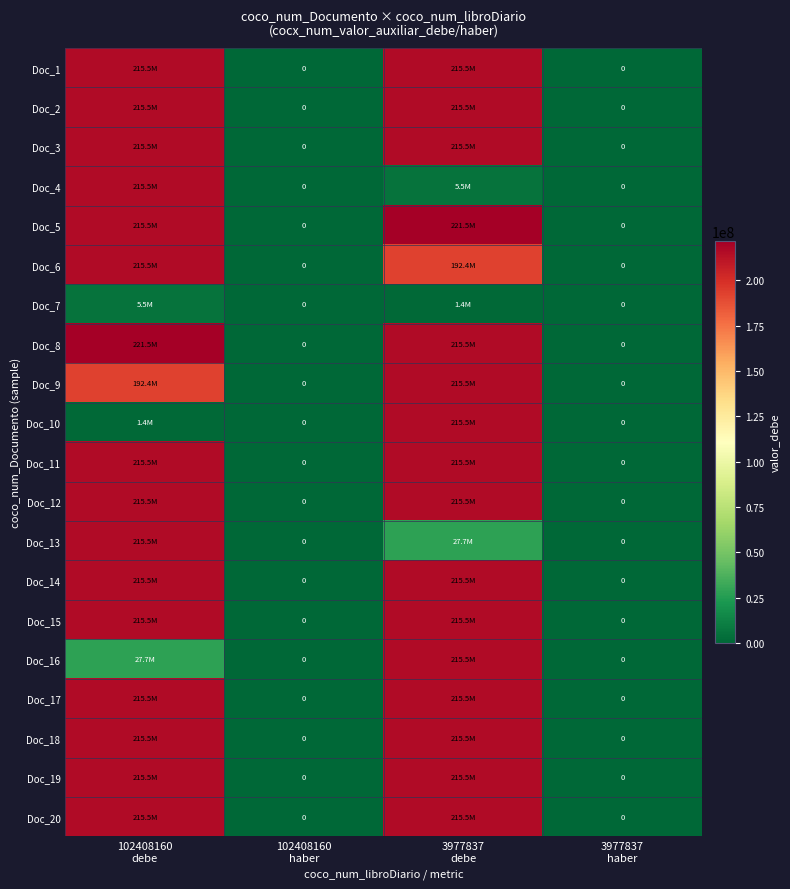

Which category has the highest value across all series?

3977837
debe